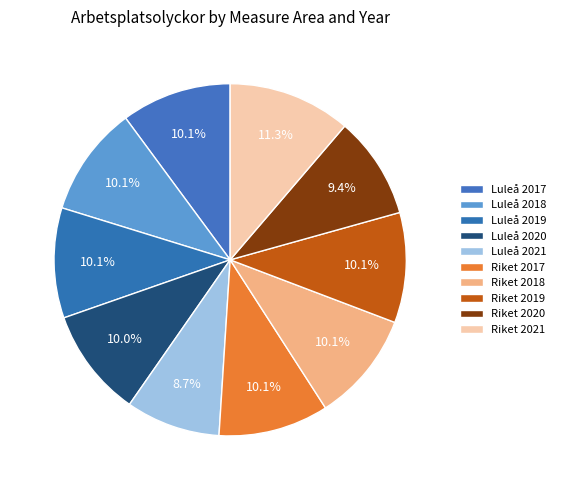

Rank the categories by value from lowest to highest.

Luleå 2021, Riket 2020, Luleå 2020, Luleå 2017, Luleå 2018, Luleå 2019, Riket 2017, Riket 2018, Riket 2019, Riket 2021